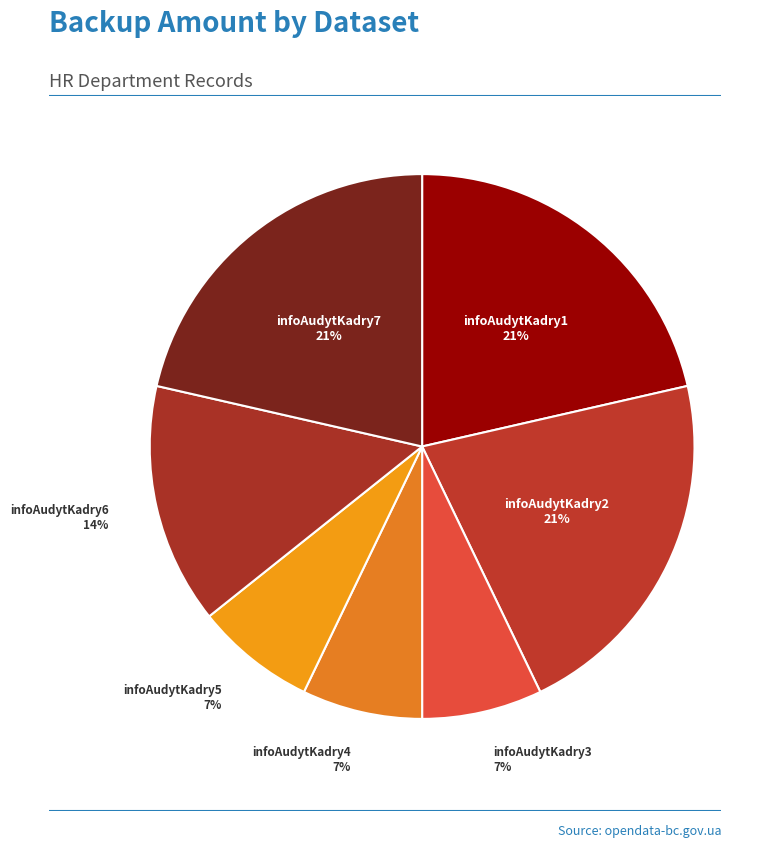

How many segments does this pie chart have?

7